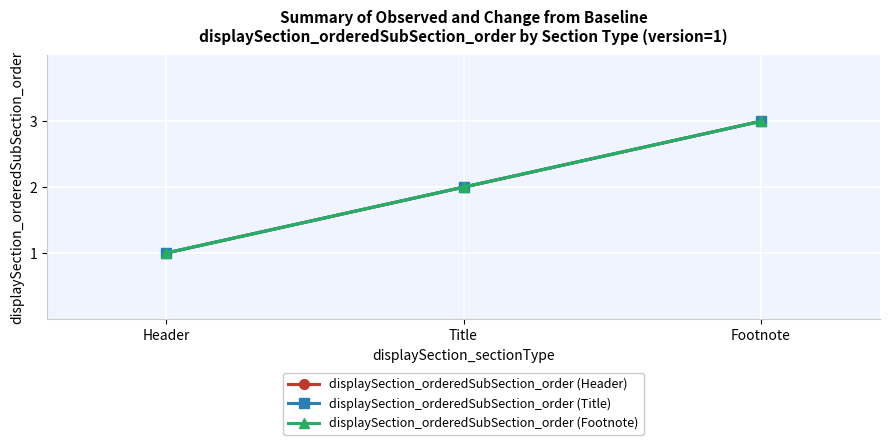

What is the difference between the displaySection_orderedSubSection_order (Title) values at Title and Footnote?

1